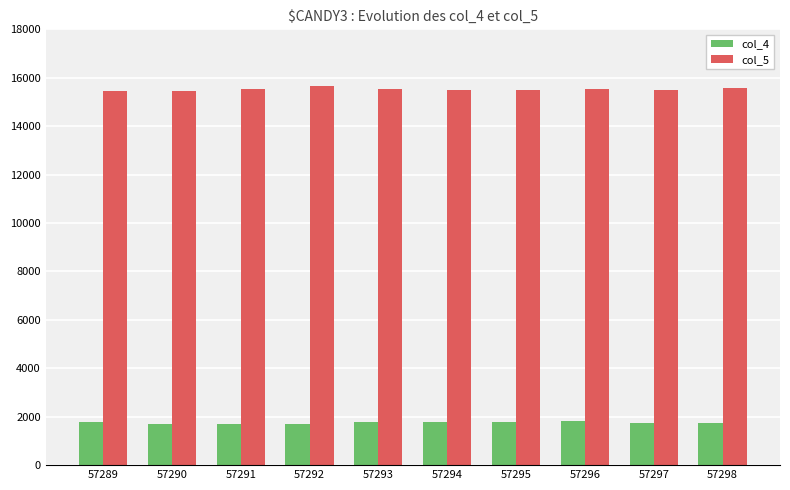

How many values in the col_5 series are below 15521?

5